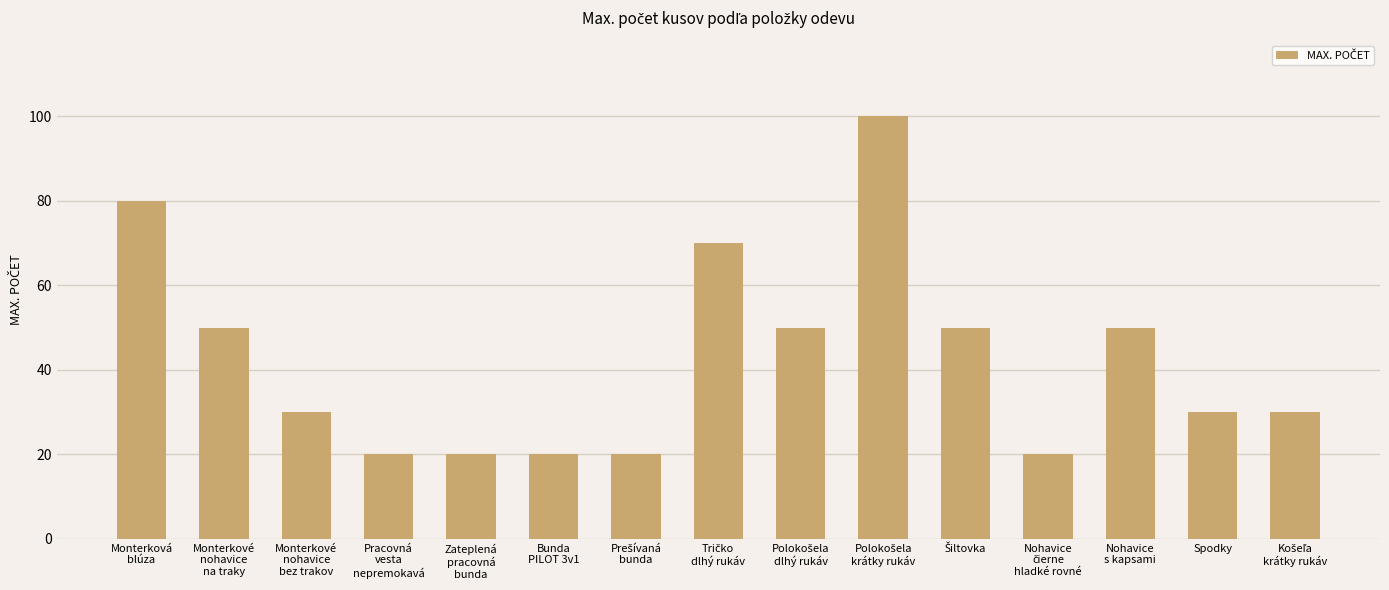

What is the value of the 13th bar from the left?

50